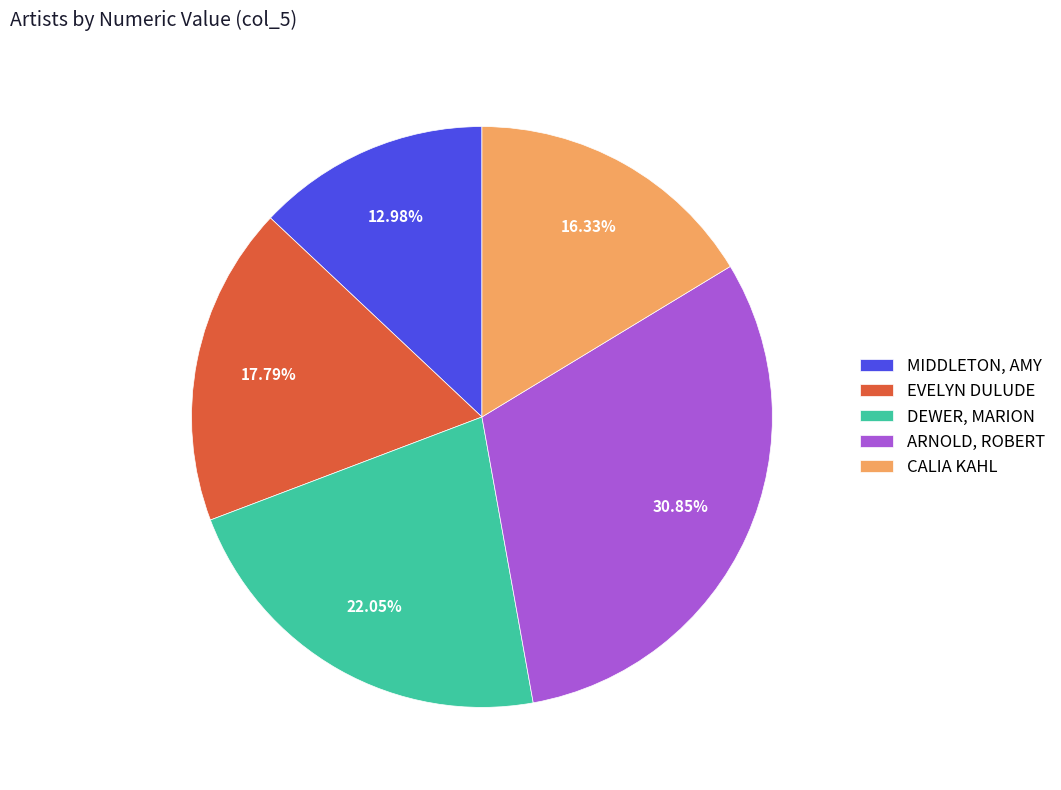

Is there a majority slice in this chart?

No